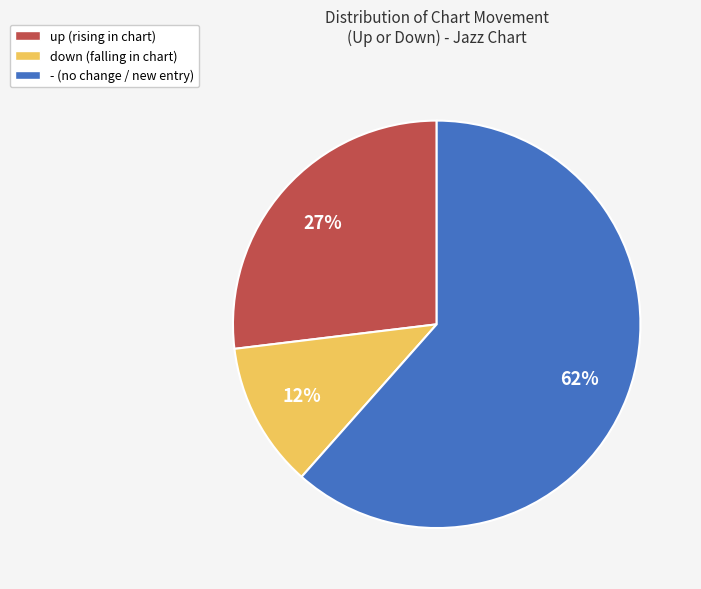

Which has a higher value, - or down?

-